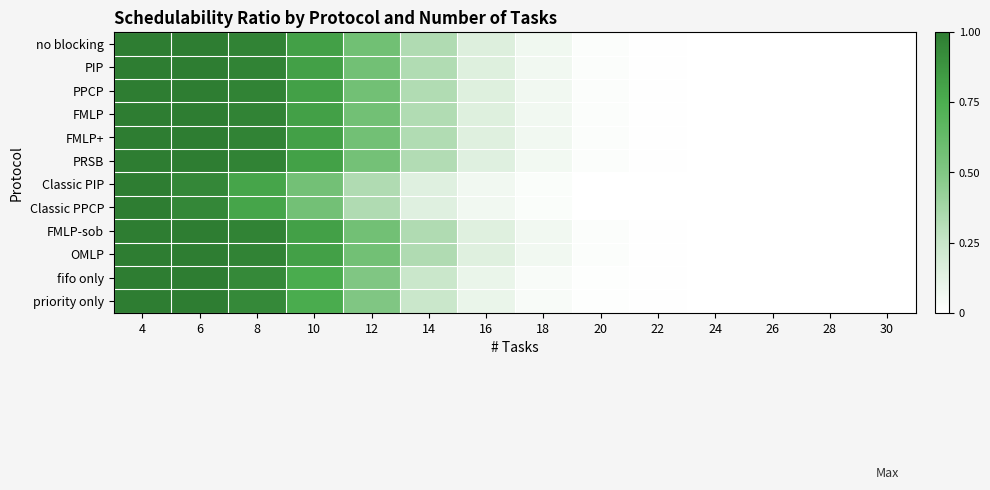

At 18, list the series in order from smallest to largest.

Classic PIP, Classic PPCP, fifo only, priority only, PRSB, PPCP, FMLP+, PIP, FMLP, FMLP-sob, OMLP, no blocking